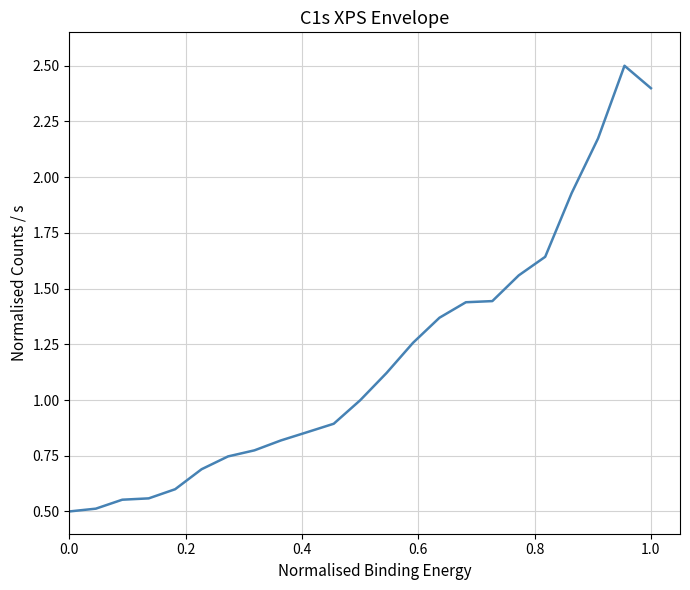

Does the chart display data point markers on the line(s)?

No